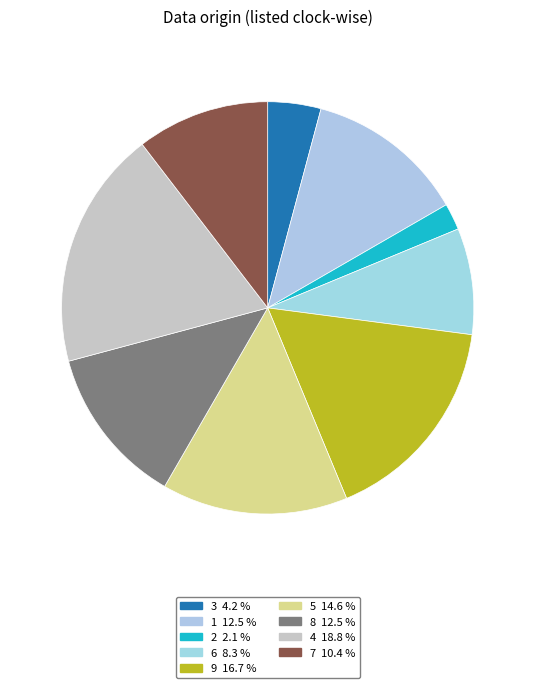

To the nearest percent, what is the average slice percentage?

11%